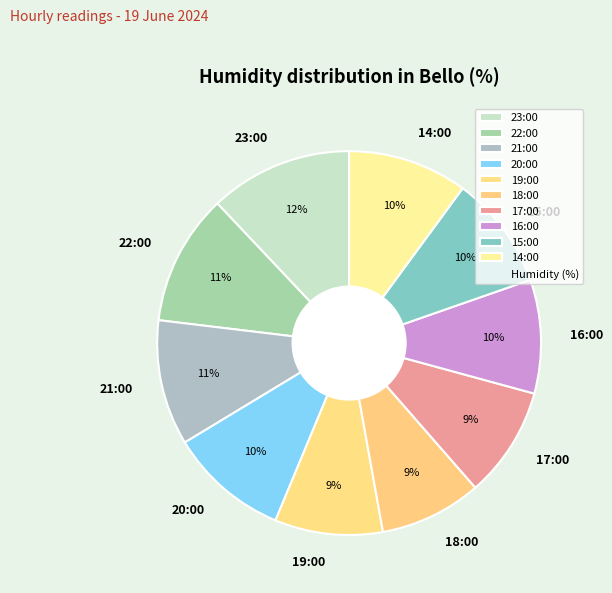

To the nearest percent, what is the average slice percentage?

10%